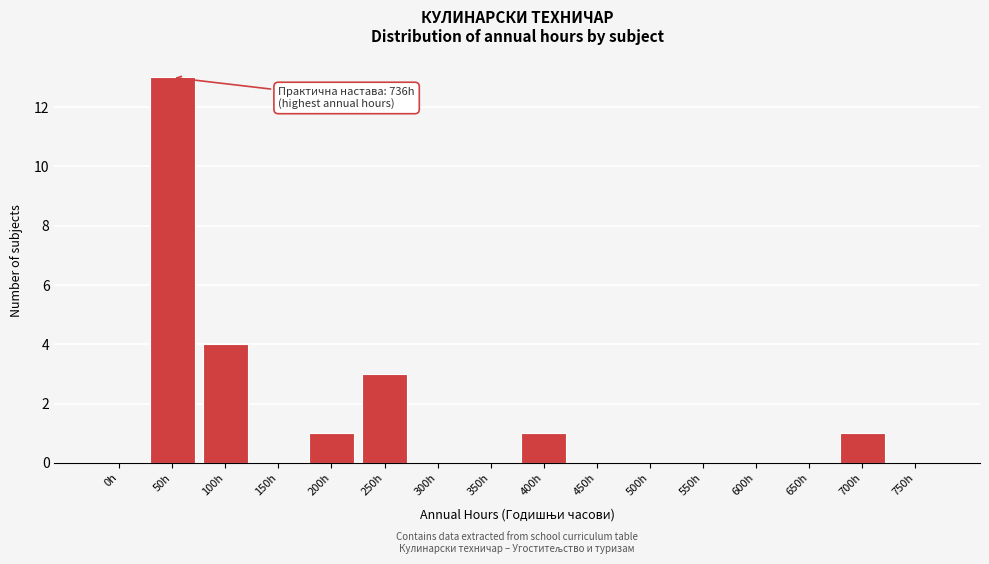

Reading left to right, what are all the values shown in this chart?

0h=0	50h=13	100h=4	150h=0	200h=1	250h=3	300h=0	350h=0	400h=1	450h=0	500h=0	550h=0	600h=0	650h=0	700h=1	750h=0